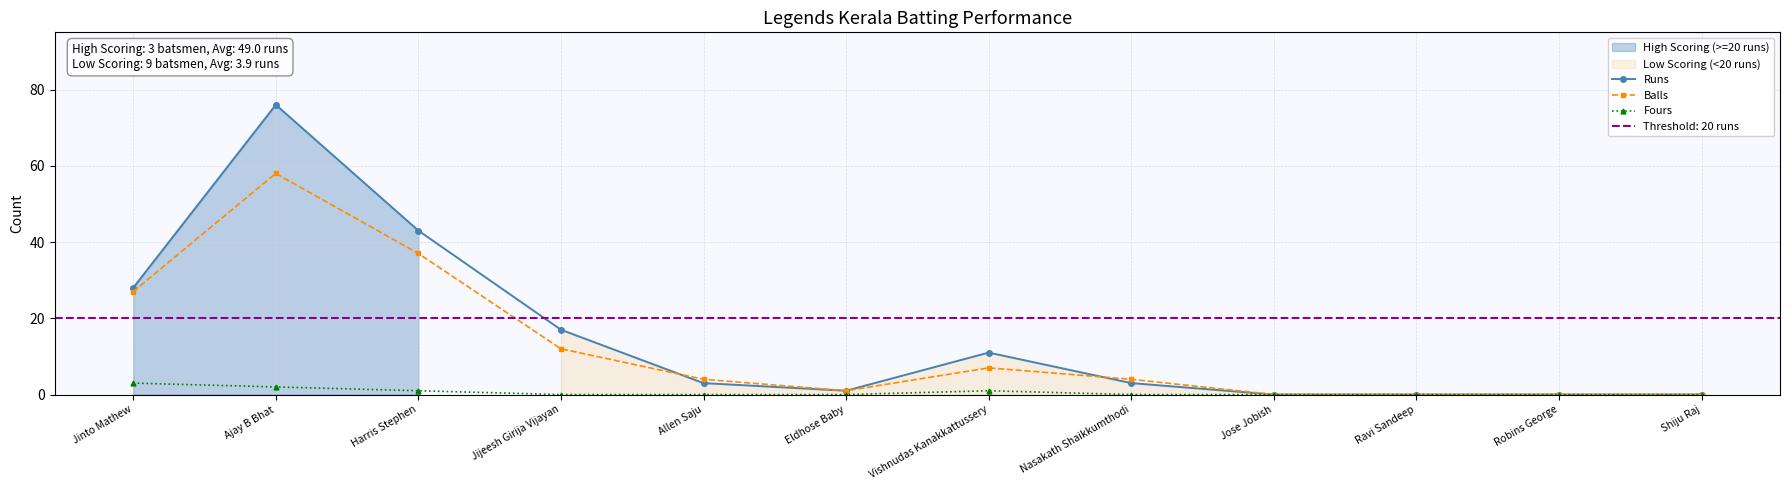

Is it true that Balls equals 12 at Vishnudas Kanakkattussery?

False